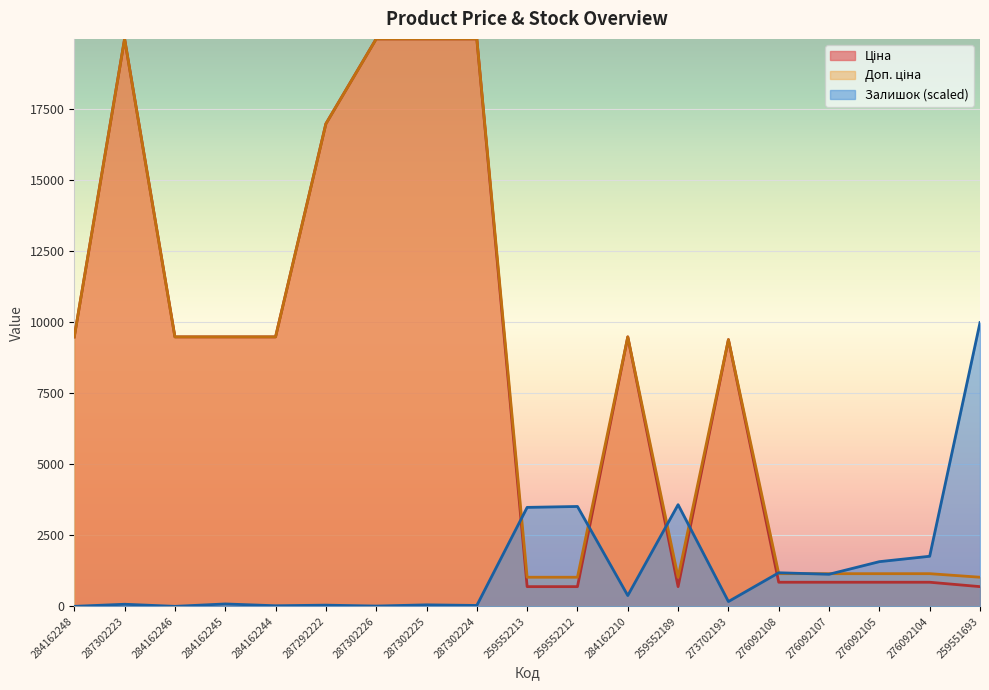

How many distinct data groups are displayed?

3